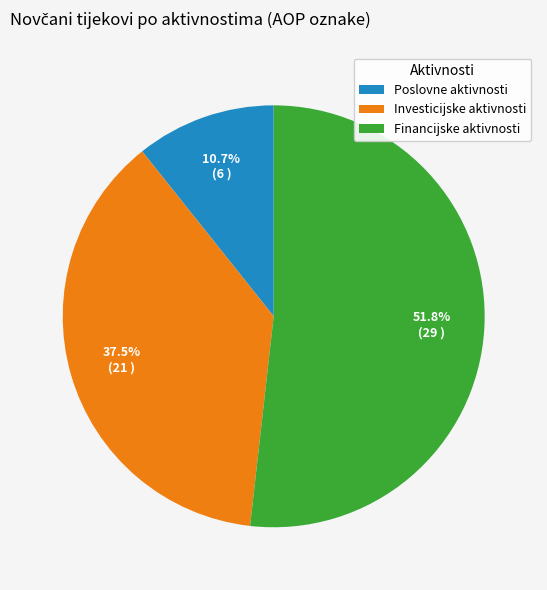

What is the largest slice in the pie chart?

Financijske aktivnosti